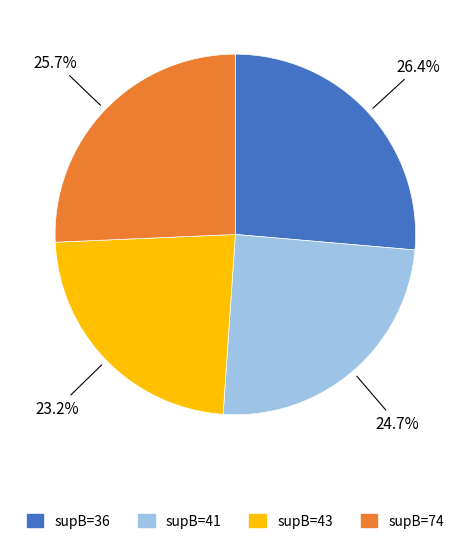

How many slices are in this pie chart?

4